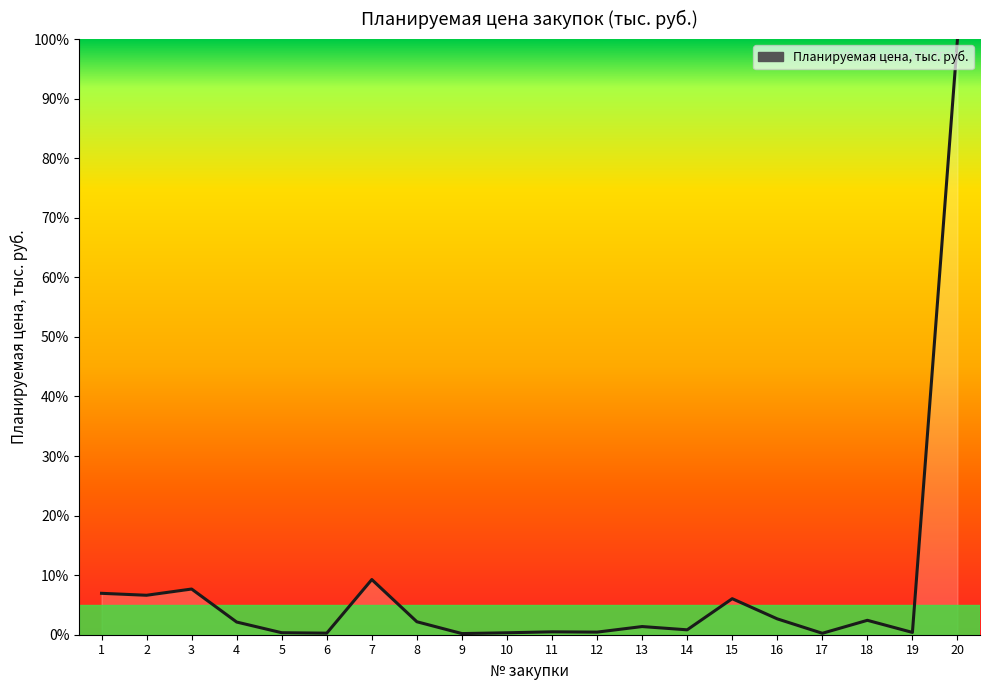

What is the greatest value displayed?

100.0